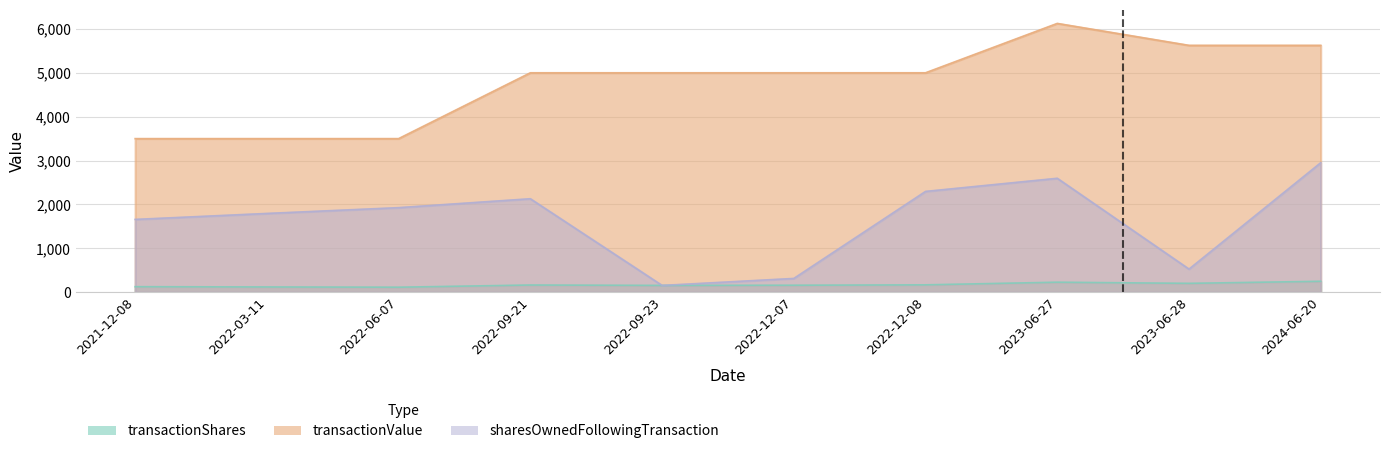

What is the difference between the maximum and minimum values in the transactionShares series?

135